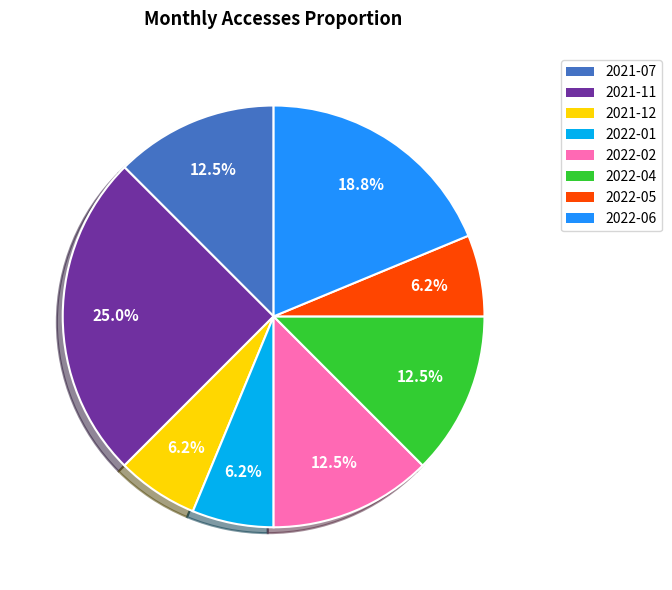

Is there a majority slice in this chart?

No